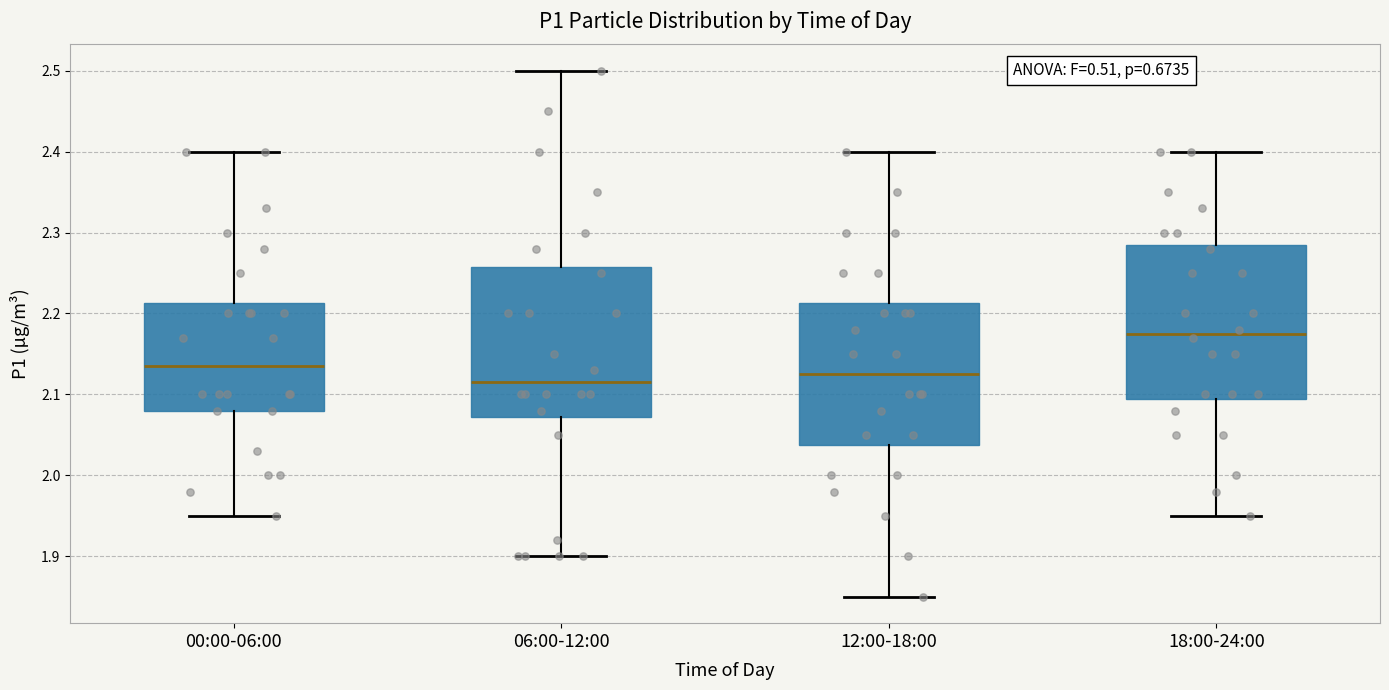

Where does the upper whisker of the box for 06:00-12:00 end on the y-axis? The values are not printed on the chart, so give them approximately, as read against the axis.

2.50